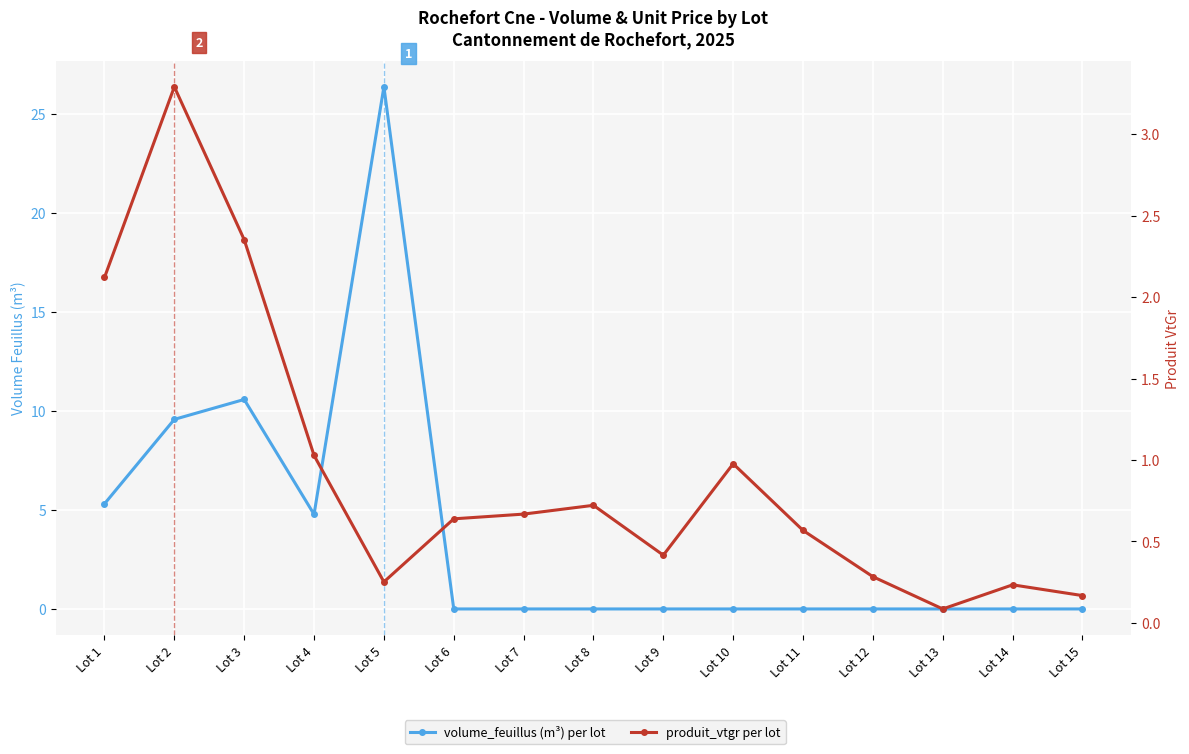

At which category is the sum across all series the highest?

Lot 5